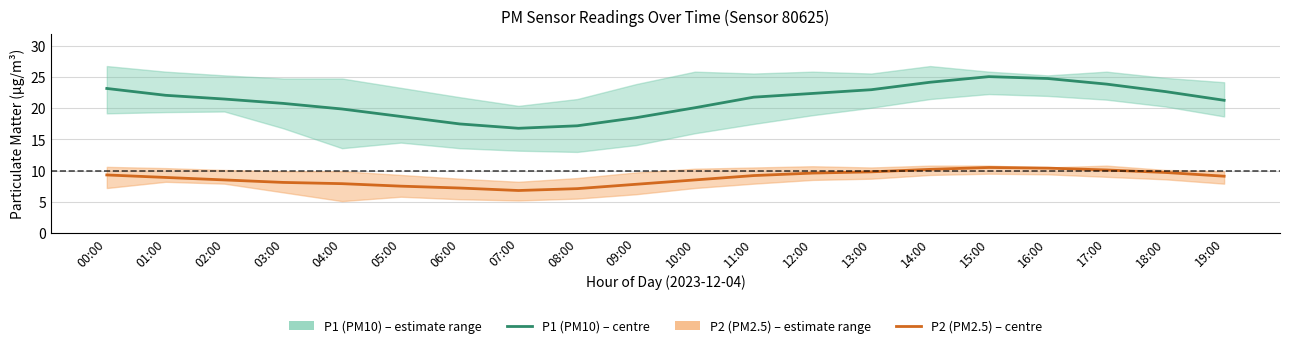

List the labels in order of P2 (PM2.5) value, smallest first.

07:00, 08:00, 06:00, 05:00, 09:00, 04:00, 03:00, 02:00, 10:00, 01:00, 19:00, 11:00, 00:00, 12:00, 18:00, 13:00, 17:00, 14:00, 16:00, 15:00